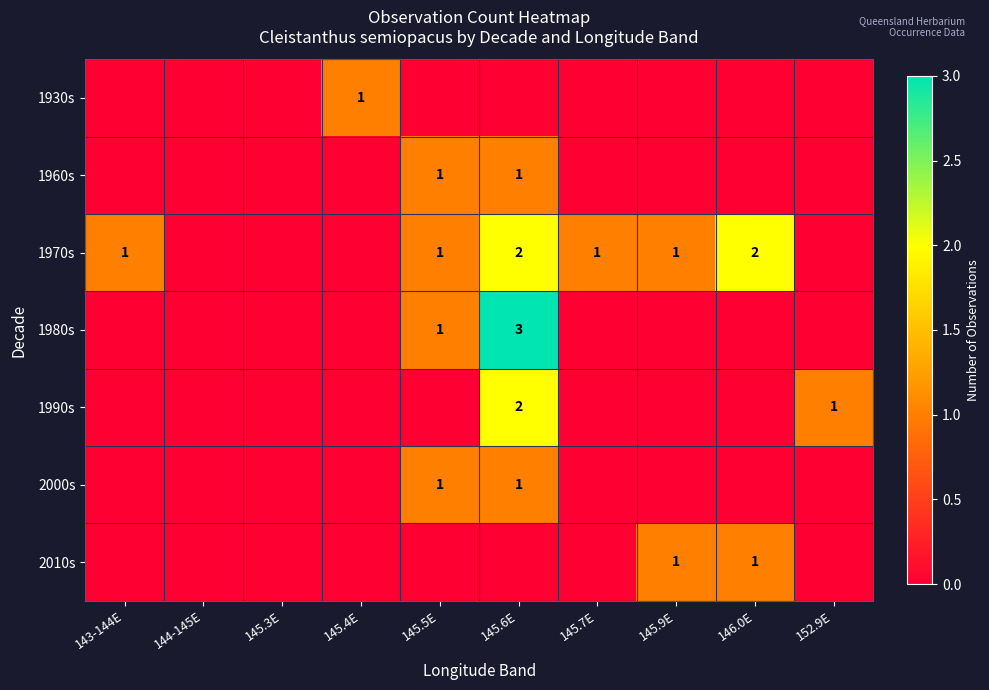

At which label does 1930s reach its minimum?

143-144E